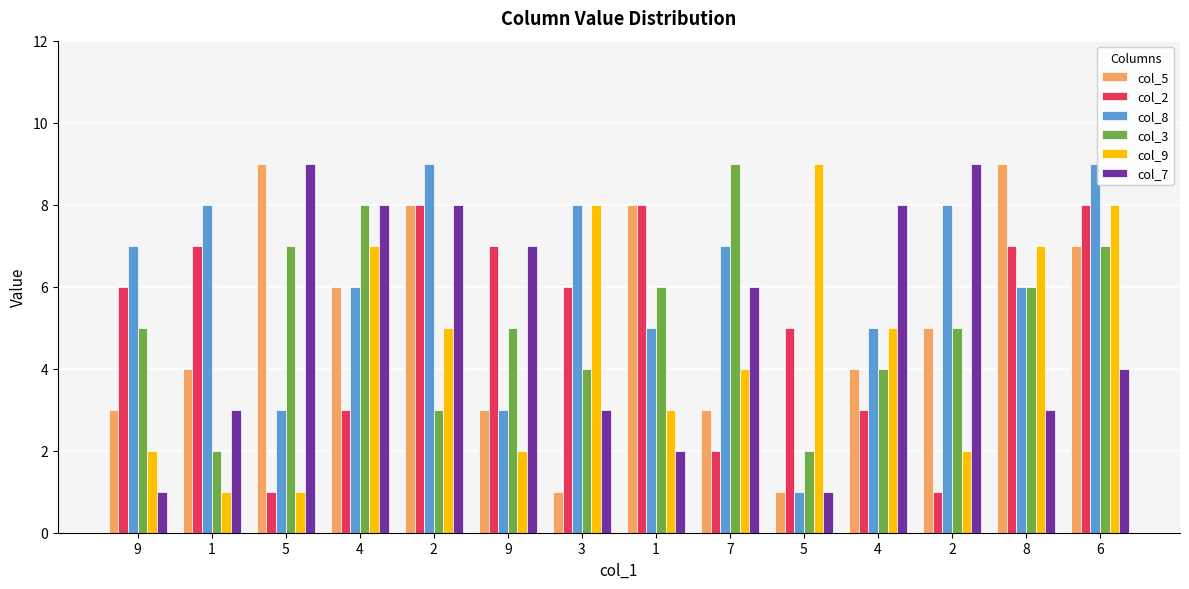

How many data points in col_7 are less than 6?

7